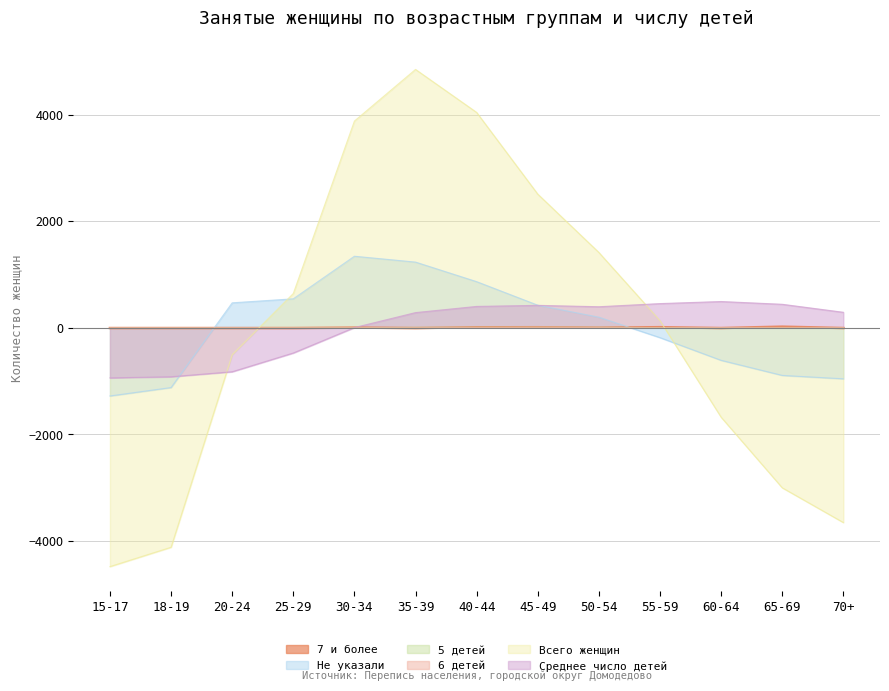

The 5 детей series shows 3.1 at 50-54. True or false?

False